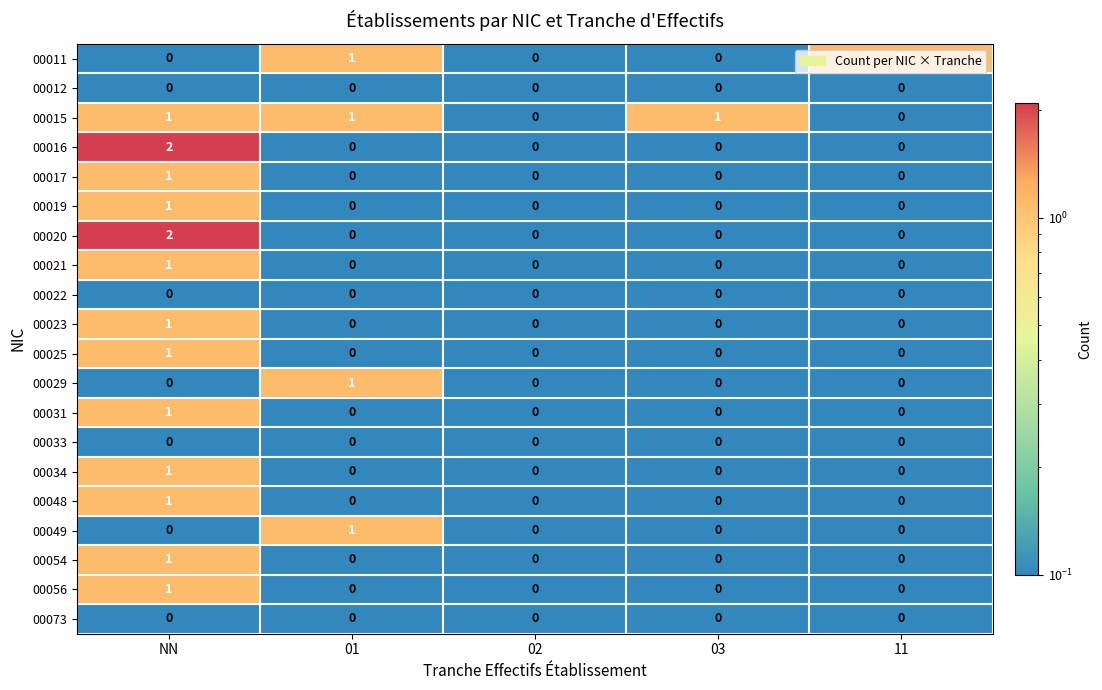

What is the minimum value shown in the chart?

0